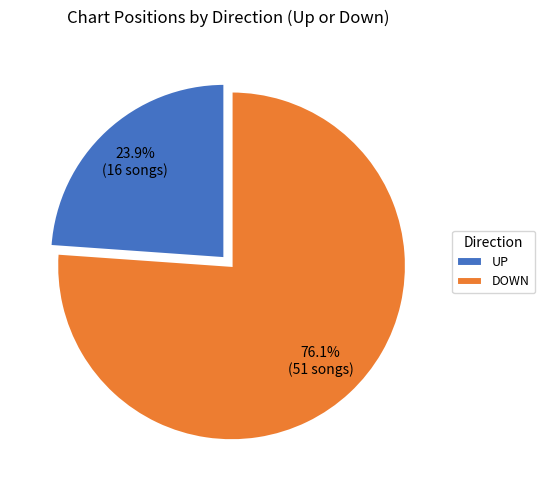

Rank the categories by value from highest to lowest.

DOWN, UP